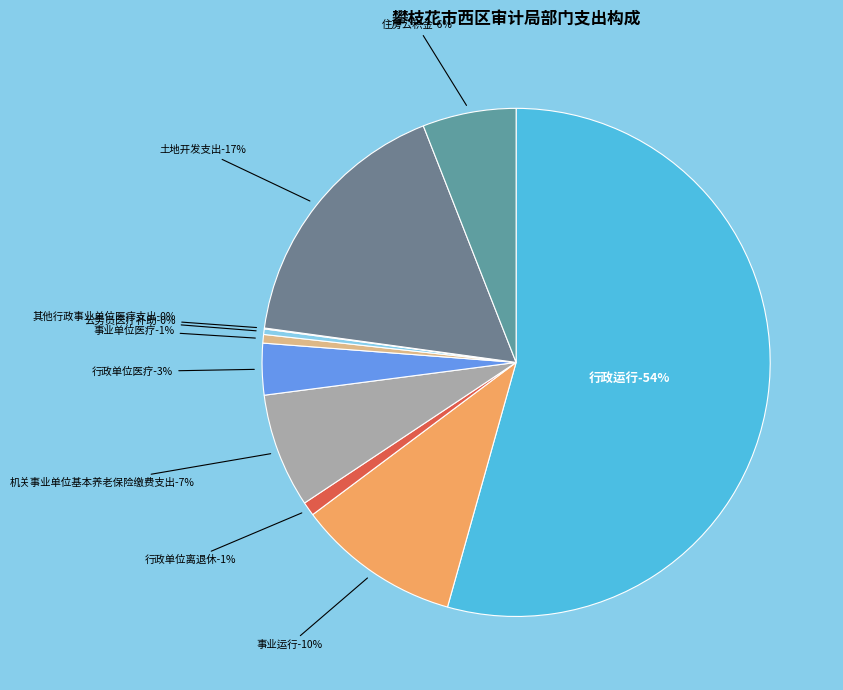

What is the largest slice in the pie chart?

行政运行